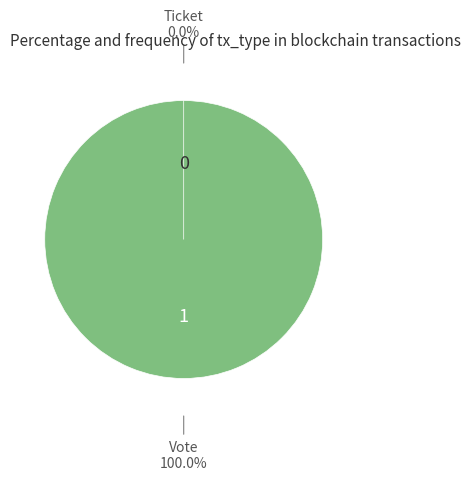

What is the total percentage of Vote and Ticket?

100.0%